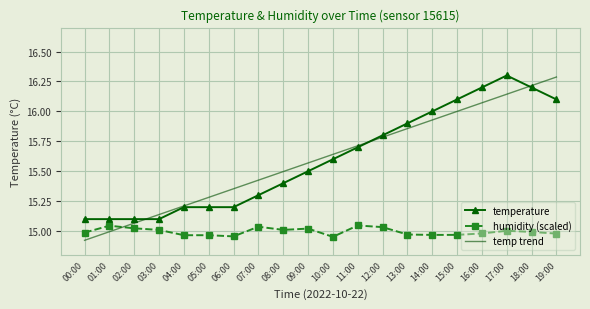

At how many categories does at least one series exceed 15?

20